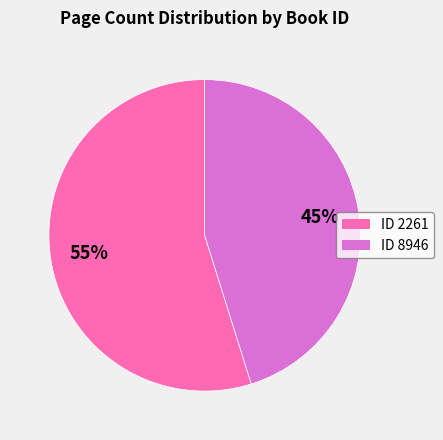

Is there a majority slice in this chart?

Yes